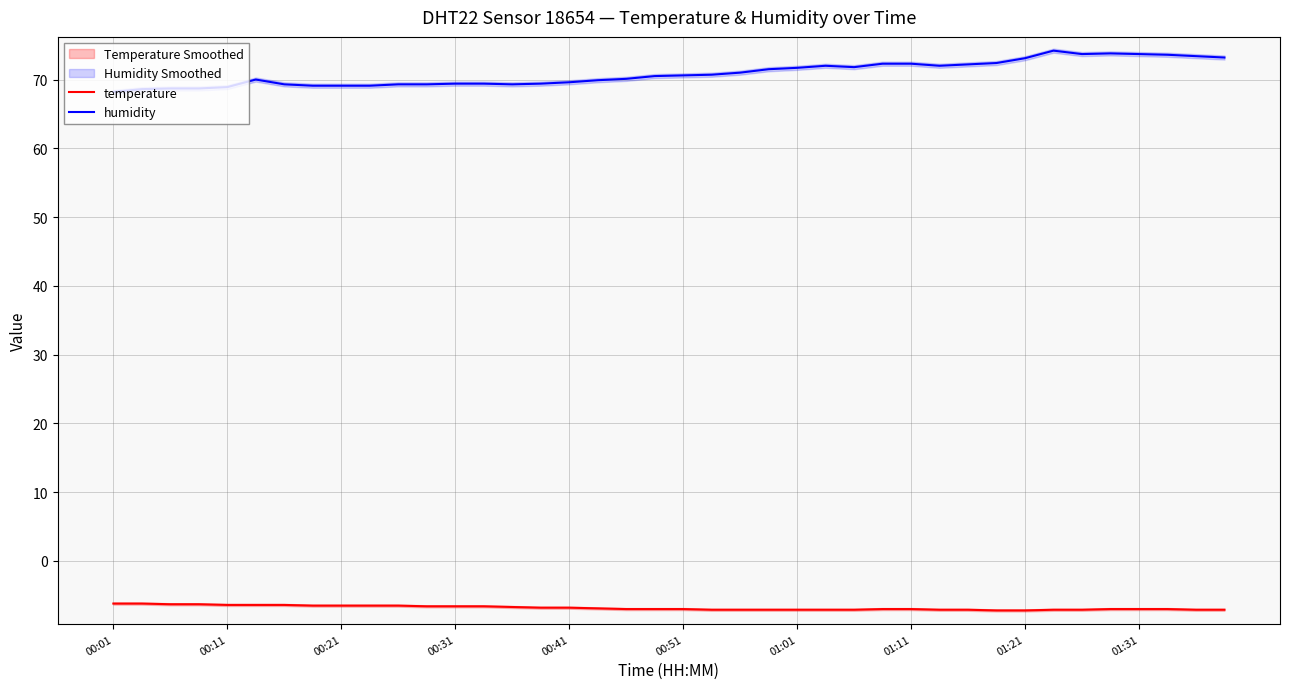

Is it true that temperature equals -10.3 at 00:41?

False